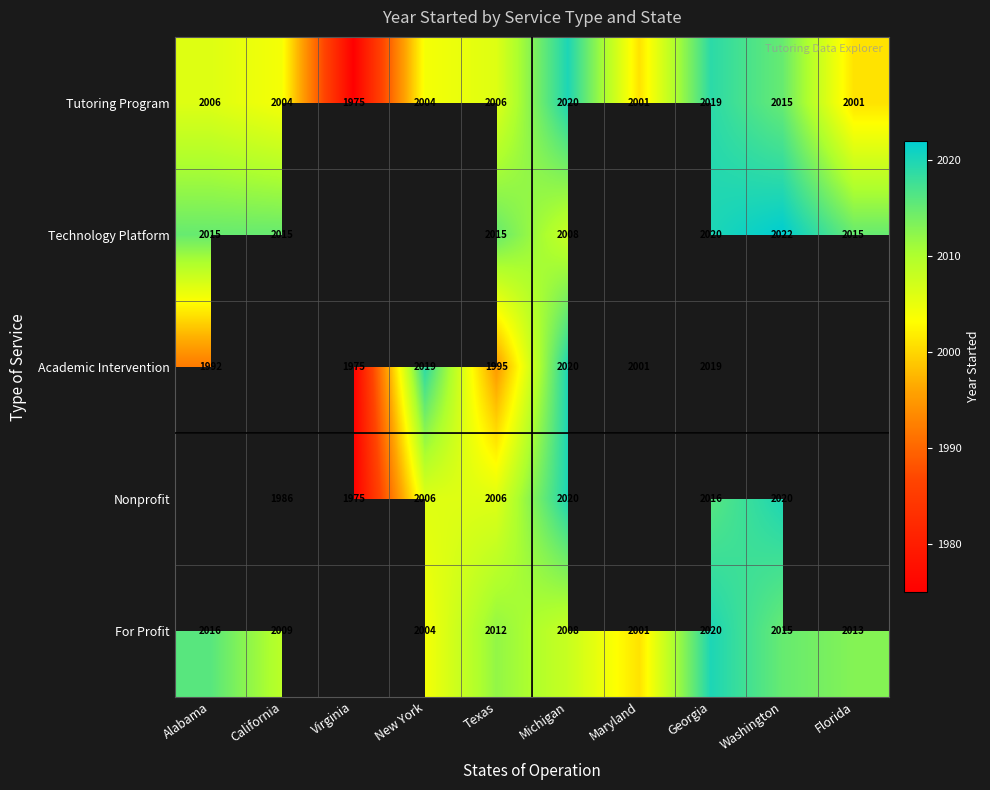

Is it true that Tutoring Program equals 590 at New York?

False